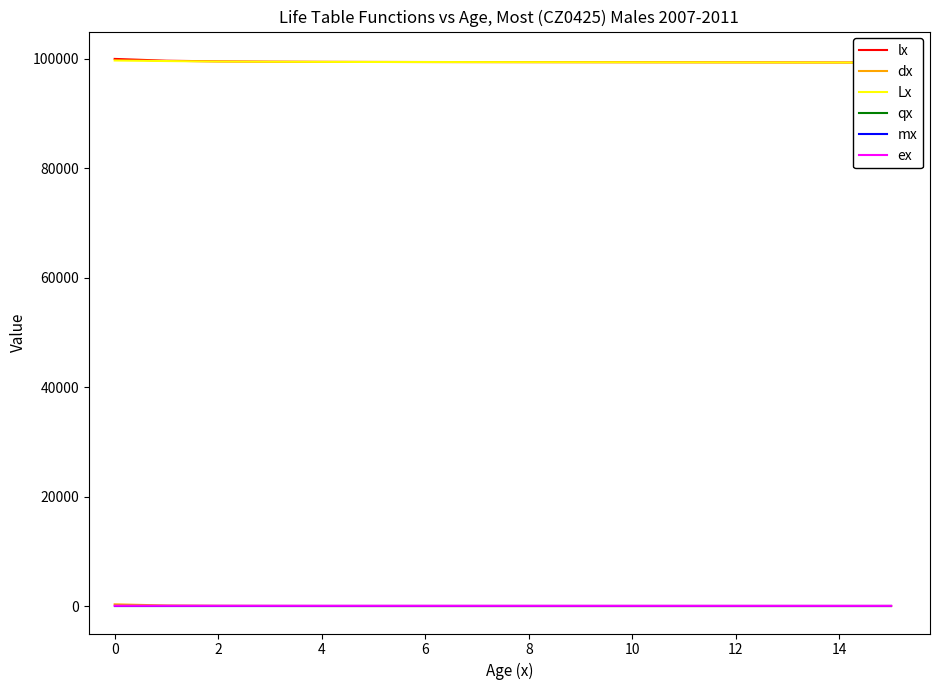

The value of mx at 6 is 0.0. True or false?

True